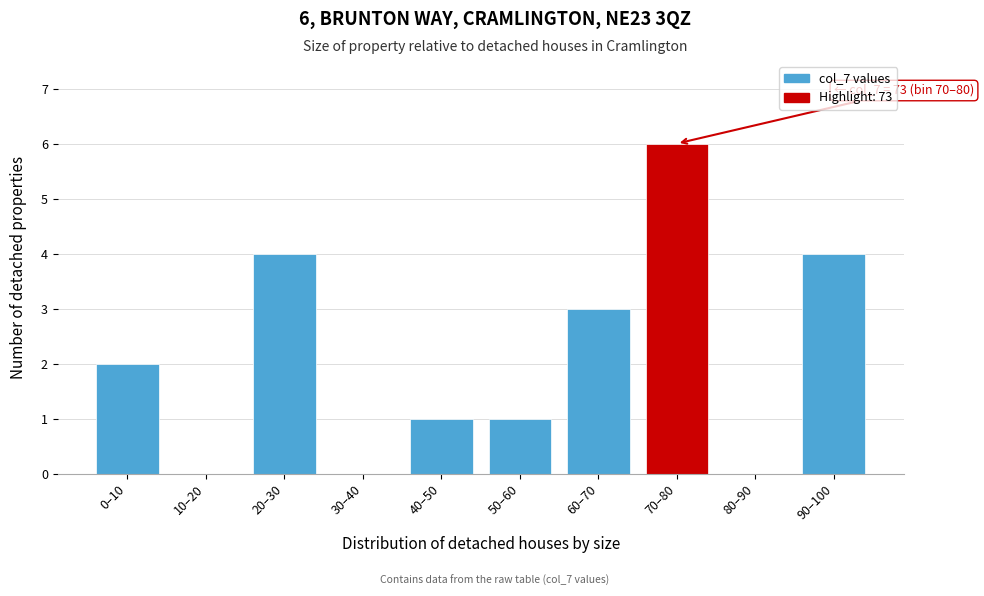

Reading left to right, transcribe all the data shown in this chart.

0–10=2	10–20=0	20–30=4	30–40=0	40–50=1	50–60=1	60–70=3	70–80=6	80–90=0	90–100=4